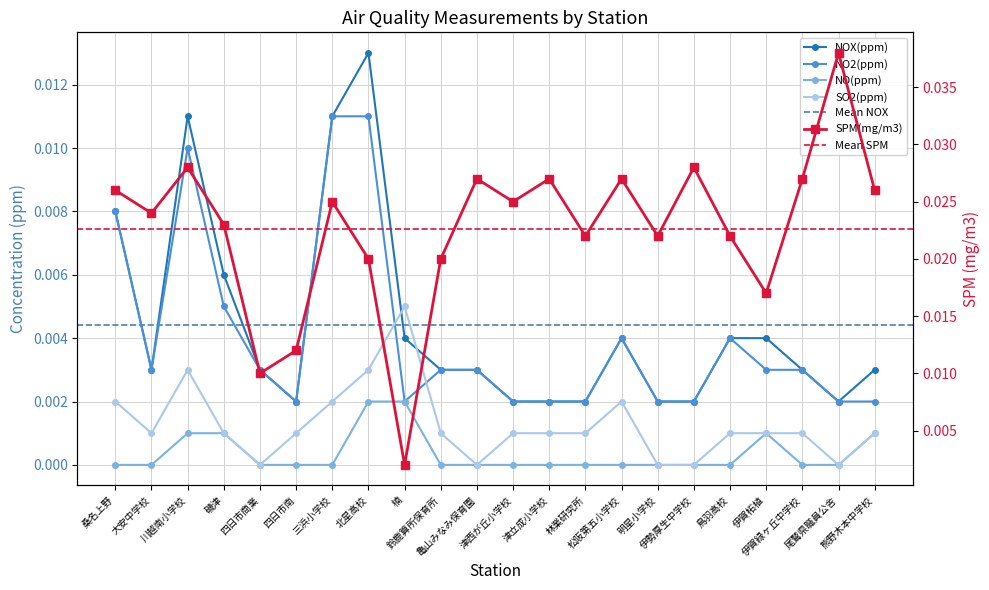

At 松阪第五小学校, list the series in order from smallest to largest.

NO(ppm), SO2(ppm), NOX(ppm), NO2(ppm), SPM(mg/m3)